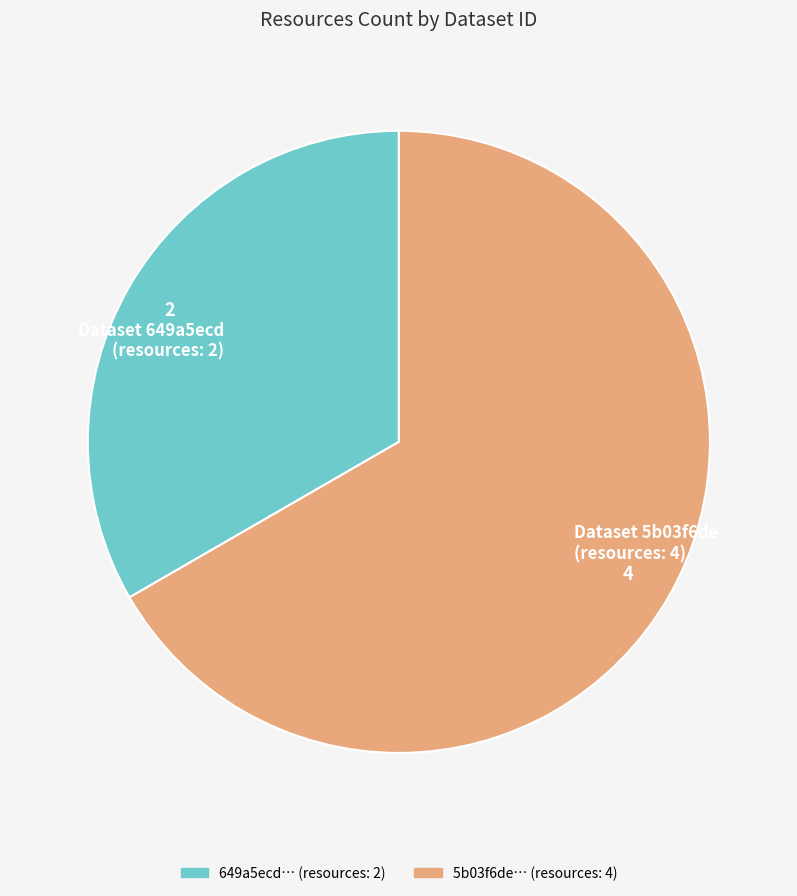

How many segments does this pie chart have?

2